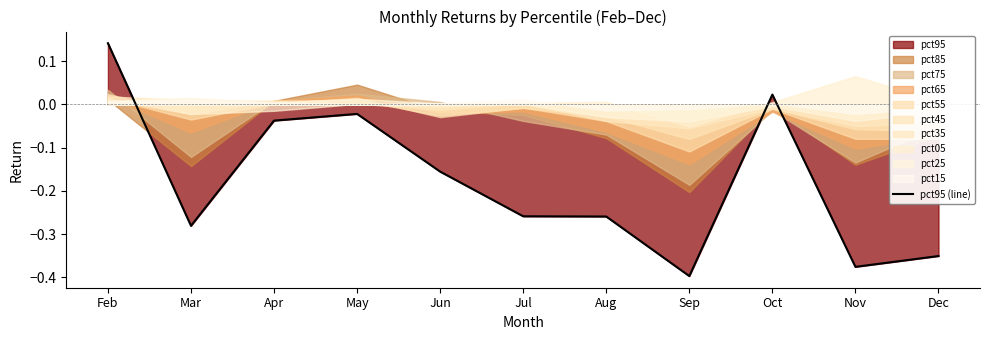

How many values are below zero?

9